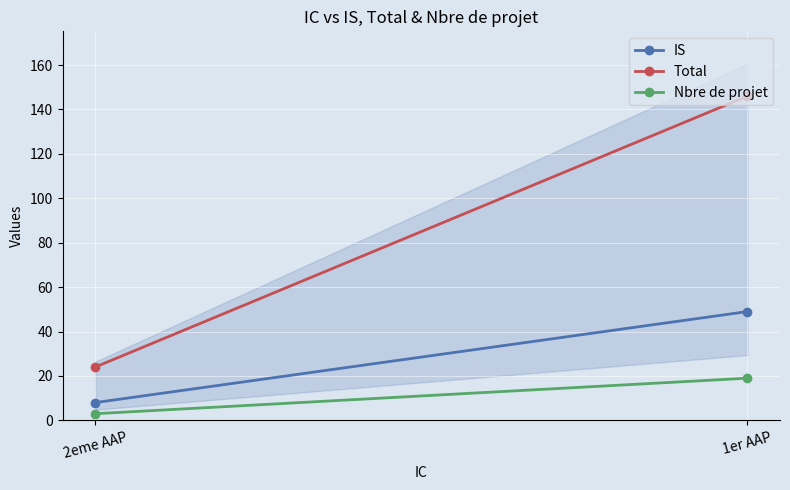

How many lines are shown in the chart?

3